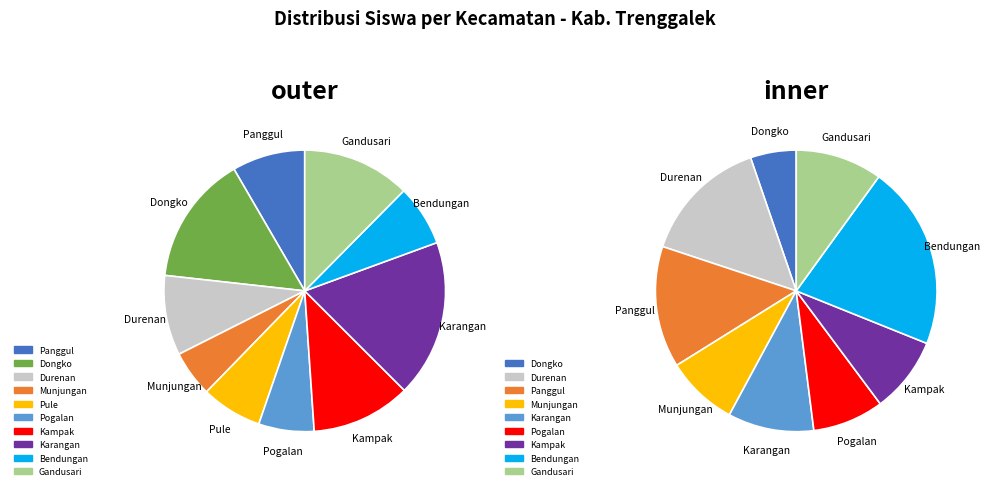

To the nearest percent, what is the combined percentage of Kec. Panggul and Kec. Munjungan?

36%